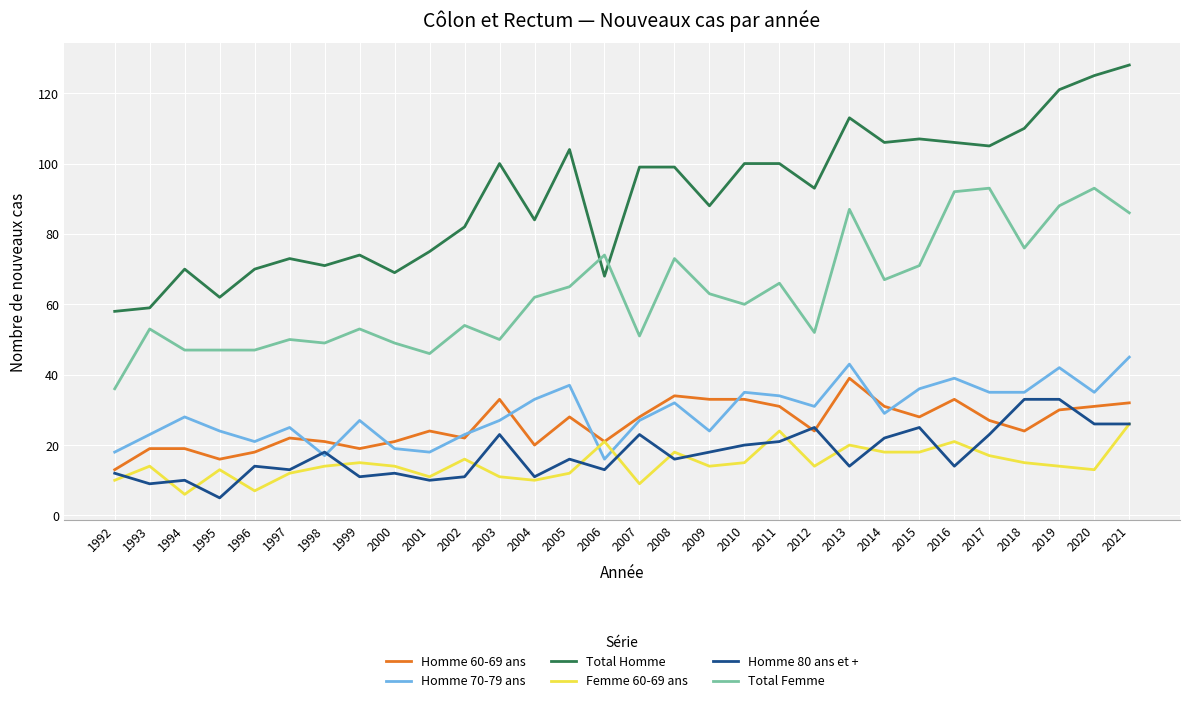

Reading left to right, transcribe all the data shown in this chart.

Homme 60-69 ans: 13	19	19	16	18	22	21	19	21	24	22	33	20	28	21	28	34	33	33	31	24	39	31	28	33	27	24	30	31	32
Homme 70-79 ans: 18	23	28	24	21	25	17	27	19	18	23	27	33	37	16	27	32	24	35	34	31	43	29	36	39	35	35	42	35	45
Total Homme: 58	59	70	62	70	73	71	74	69	75	82	100	84	104	68	99	99	88	100	100	93	113	106	107	106	105	110	121	125	128
Femme 60-69 ans: 10	14	6	13	7	12	14	15	14	11	16	11	10	12	21	9	18	14	15	24	14	20	18	18	21	17	15	14	13	26
Homme 80 ans et +: 12	9	10	5	14	13	18	11	12	10	11	23	11	16	13	23	16	18	20	21	25	14	22	25	14	23	33	33	26	26
Total Femme: 36	53	47	47	47	50	49	53	49	46	54	50	62	65	74	51	73	63	60	66	52	87	67	71	92	93	76	88	93	86